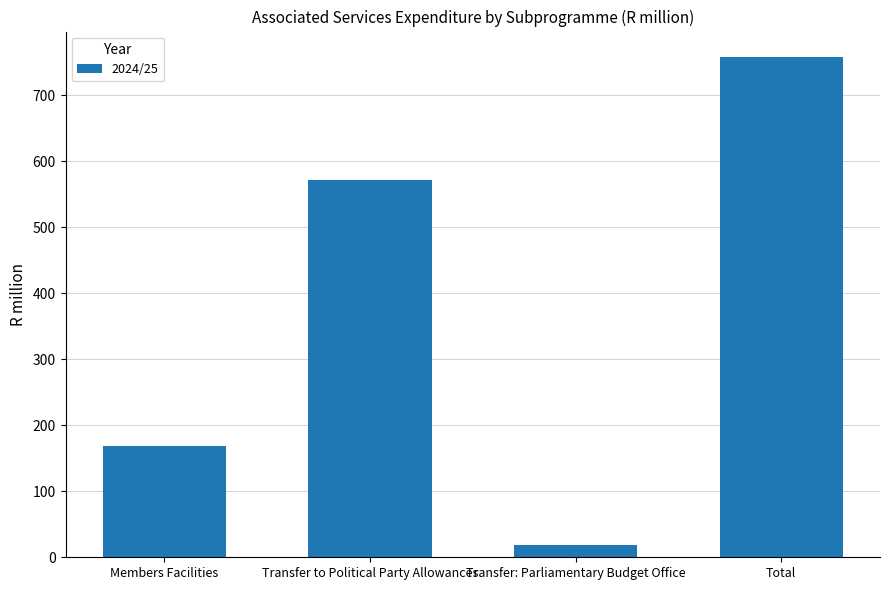

Reading left to right, extract all data points from this chart.

168.1	571.7	18.4	758.2